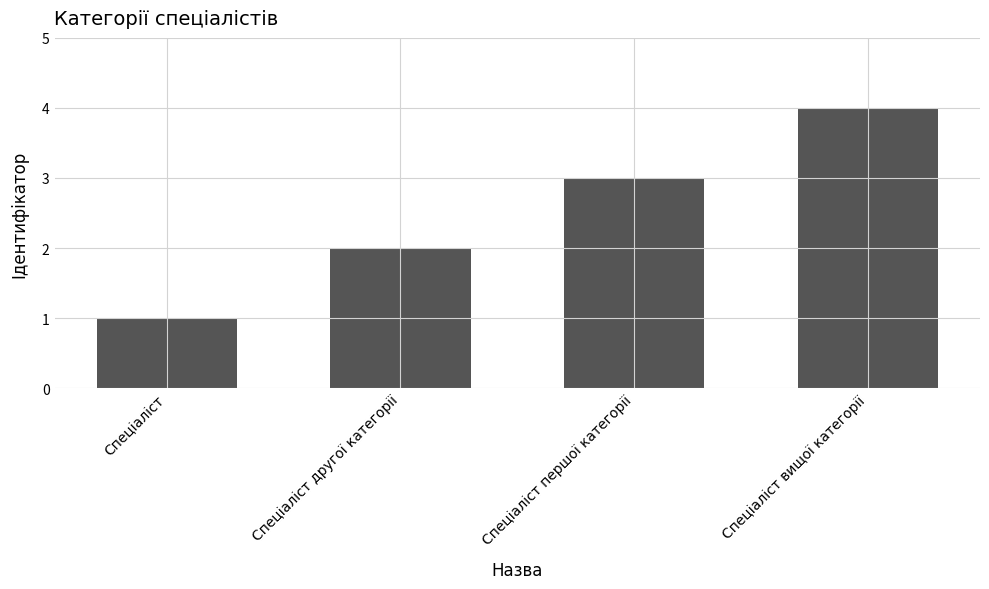

True or false: the data shows 2 at Спеціаліст.

False